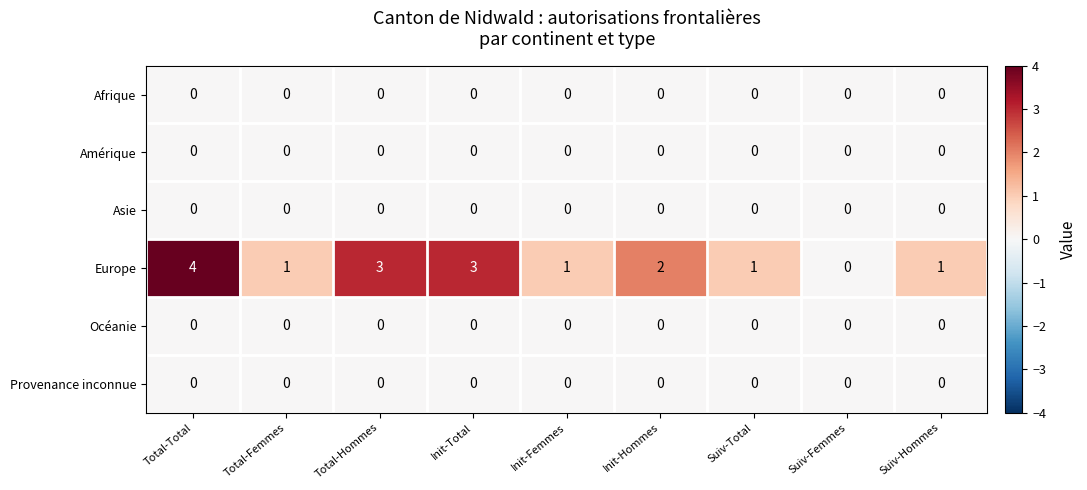

Which series has the widest spread of values?

Europe